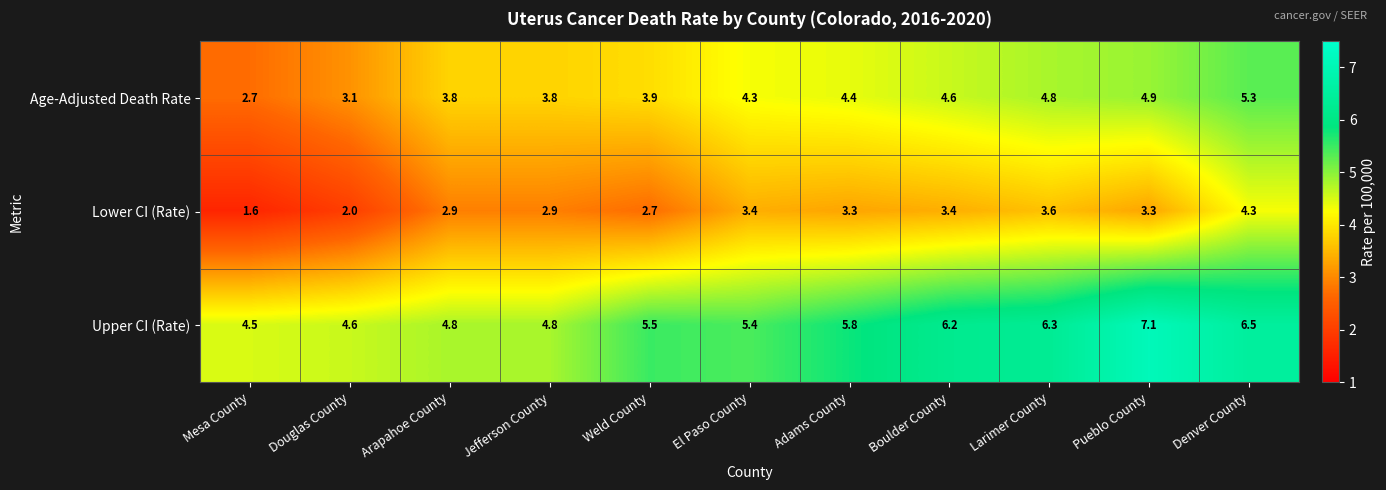

Rank the series by their average value, from highest to lowest.

Upper CI (Rate), Age-Adjusted Death Rate, Lower CI (Rate)